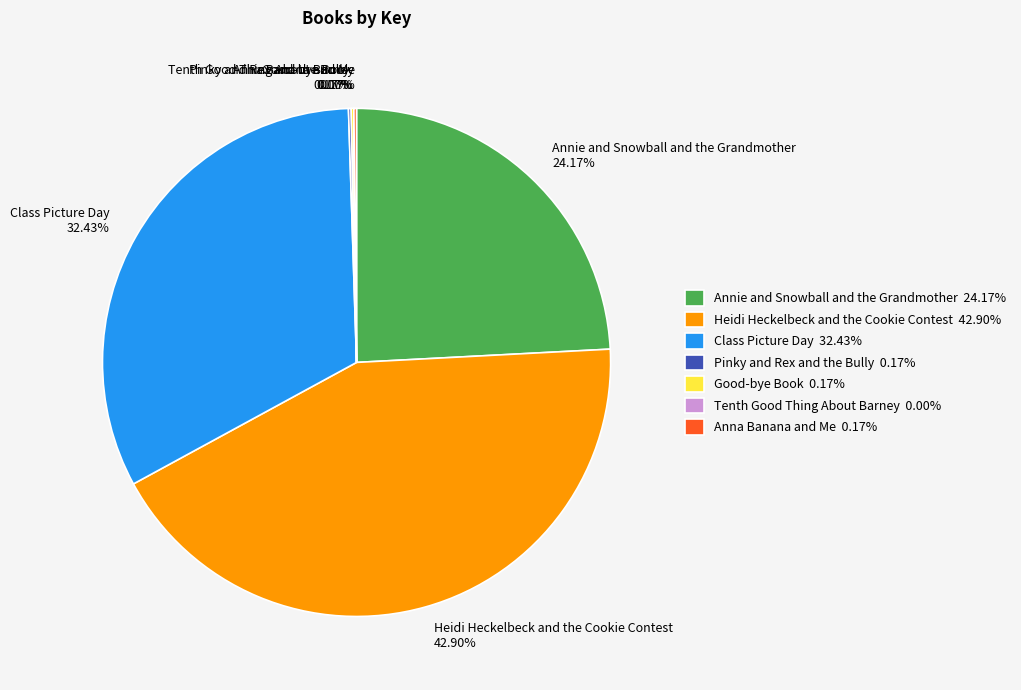

Does Annie and Snowball and the Grandmother 24.17% account for over 50% of the chart?

No